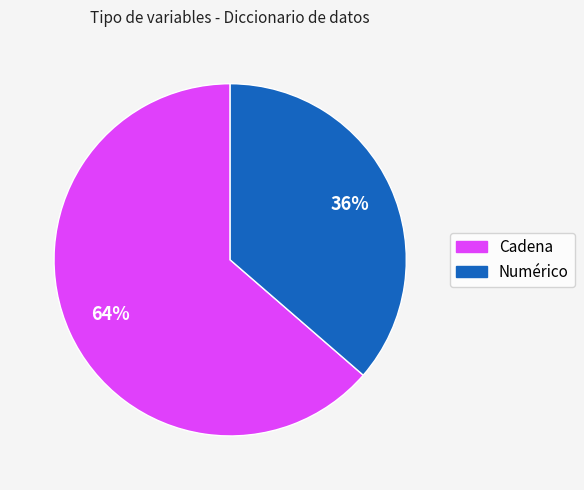

Does any single category account for the majority?

Yes